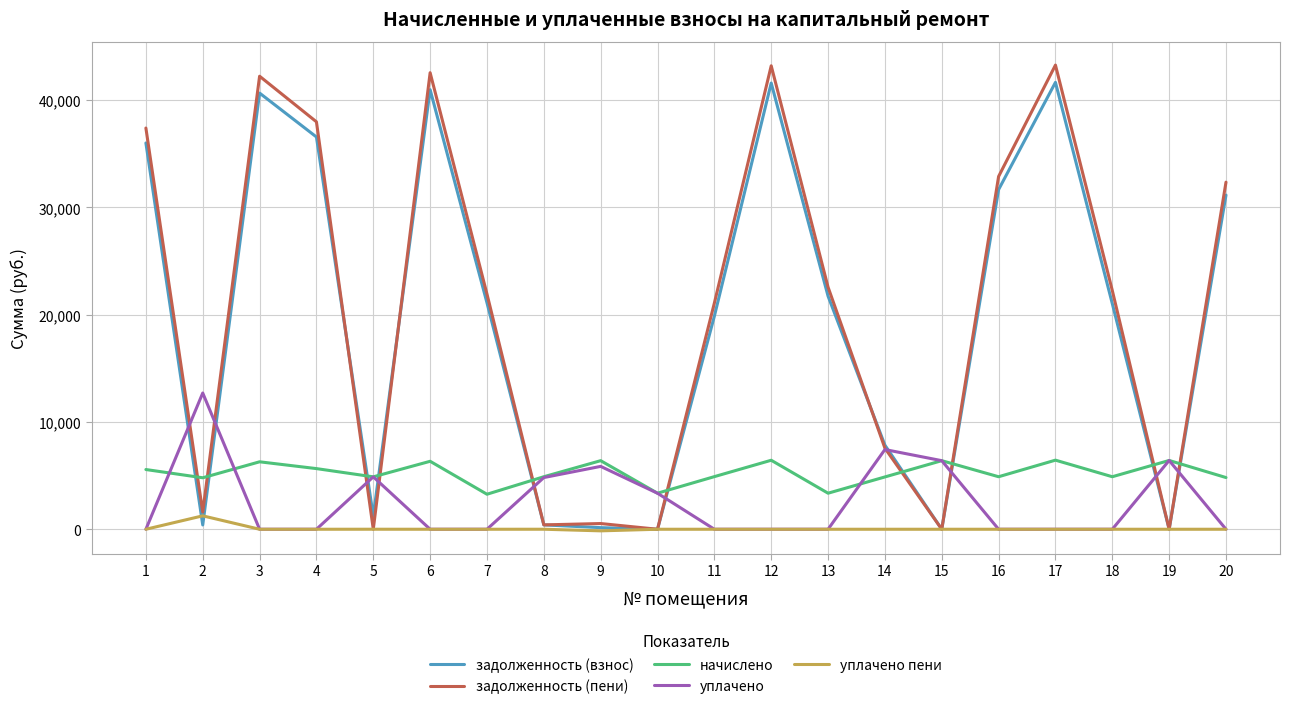

What is the approximate value of задолженность (взнос) at 18?

21033.1